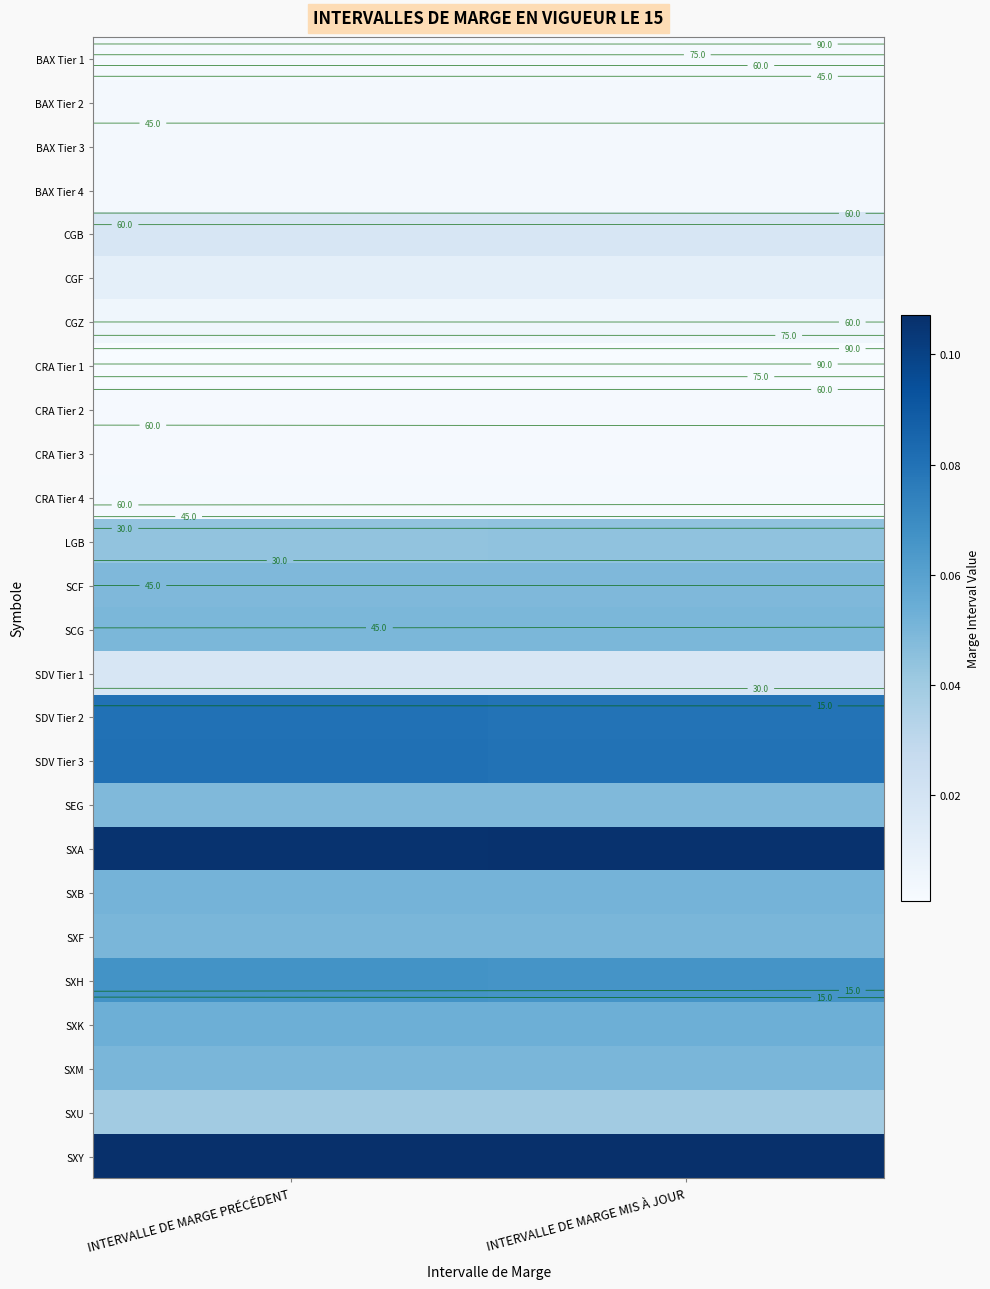

True or false: CRA Tier 3 has a value of 0.0 at INTERVALLE DE MARGE PRÉCÉDENT.

False